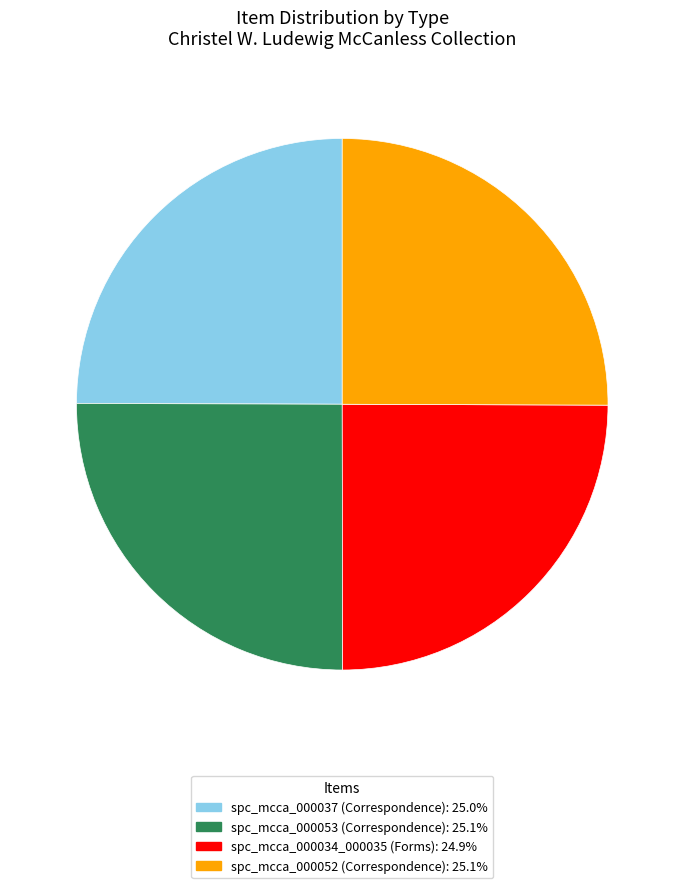

Is there a majority slice in this chart?

No